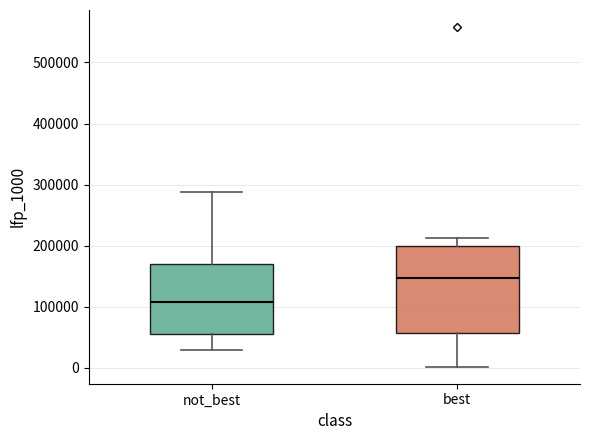

Reading left to right, read every box against the y-axis: the position of its median line, the range the box covers, and the ends of its whiskers. The values are not printed on the chart, so give them approximately, as read against the axis.

not_best: median 110000, box 60000 to 170000, whiskers 30000 to 290000
best: median 150000, box 60000 to 200000, whiskers 0 to 210000